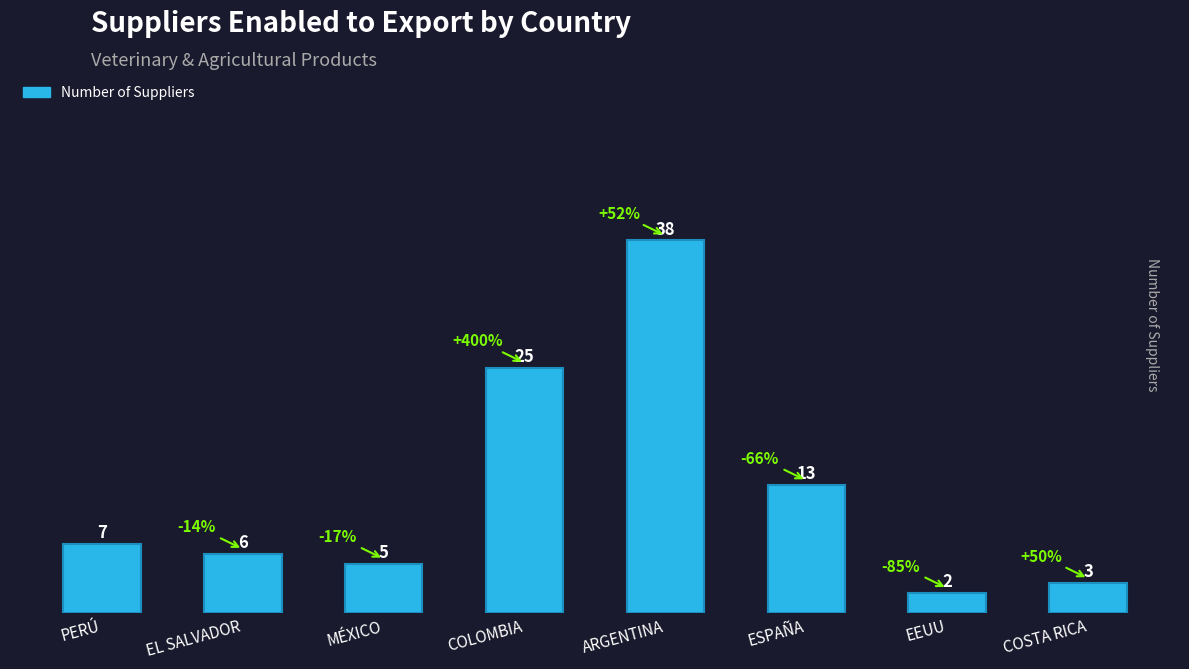

True or false: the data shows 9 at PERÚ.

False